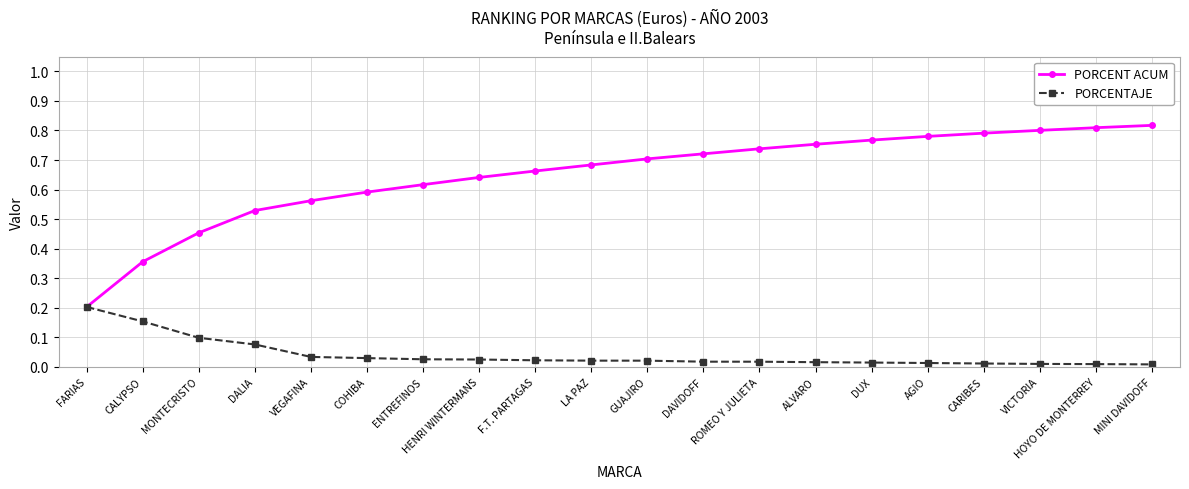

What position from the left is CALYPSO?

2